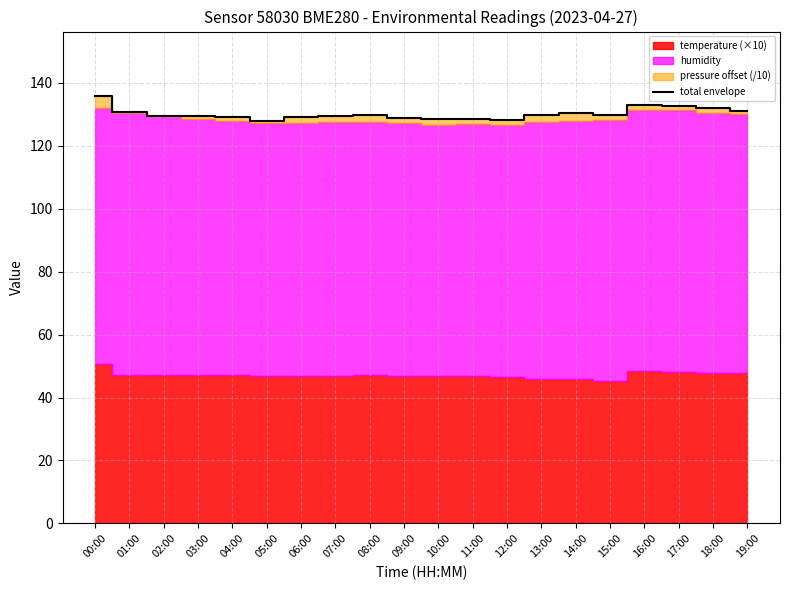

What is the label of the 10th point from the right?

10:00